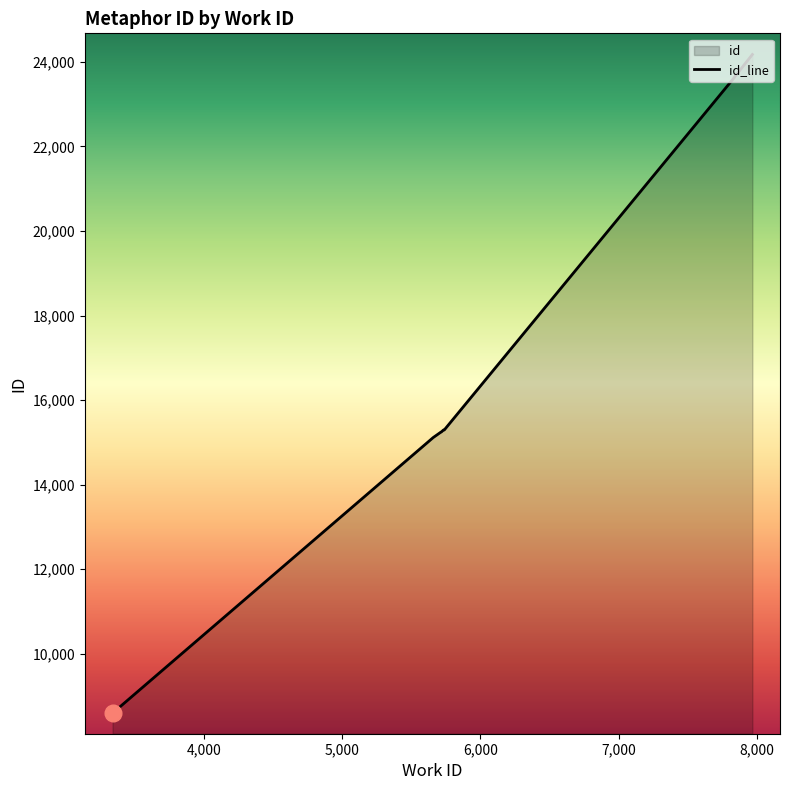

Approximately how many times larger is the value at 7969 compared to 5658?

1.6